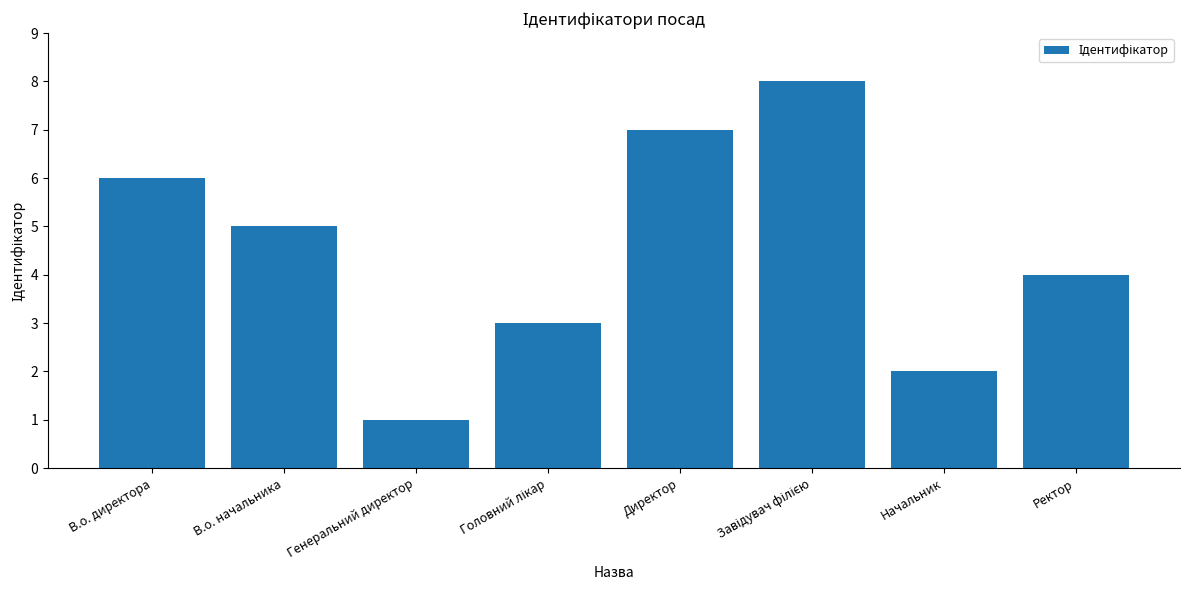

What is the difference between the maximum and minimum values?

7